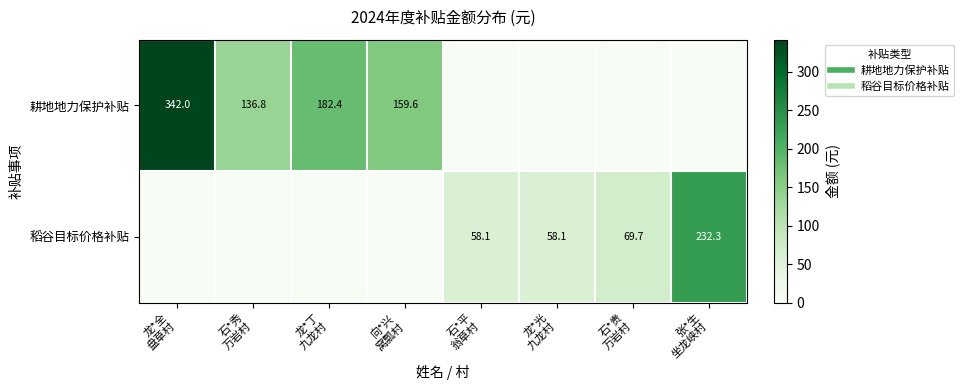

How many values in 耕地地力保护补贴 are above zero?

4